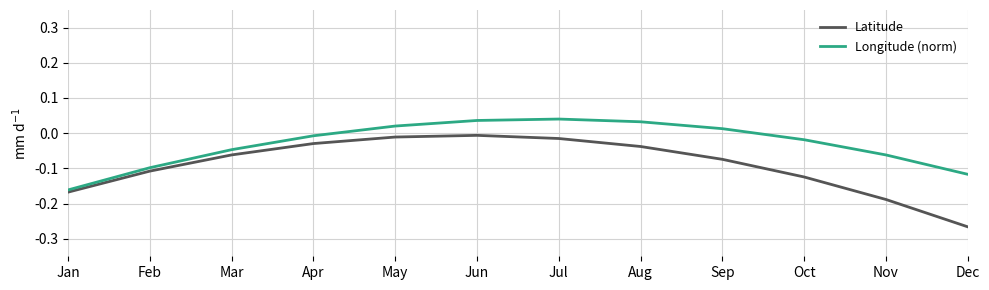

Rank the series by their maximum value, from highest to lowest.

Longitude (norm), Latitude